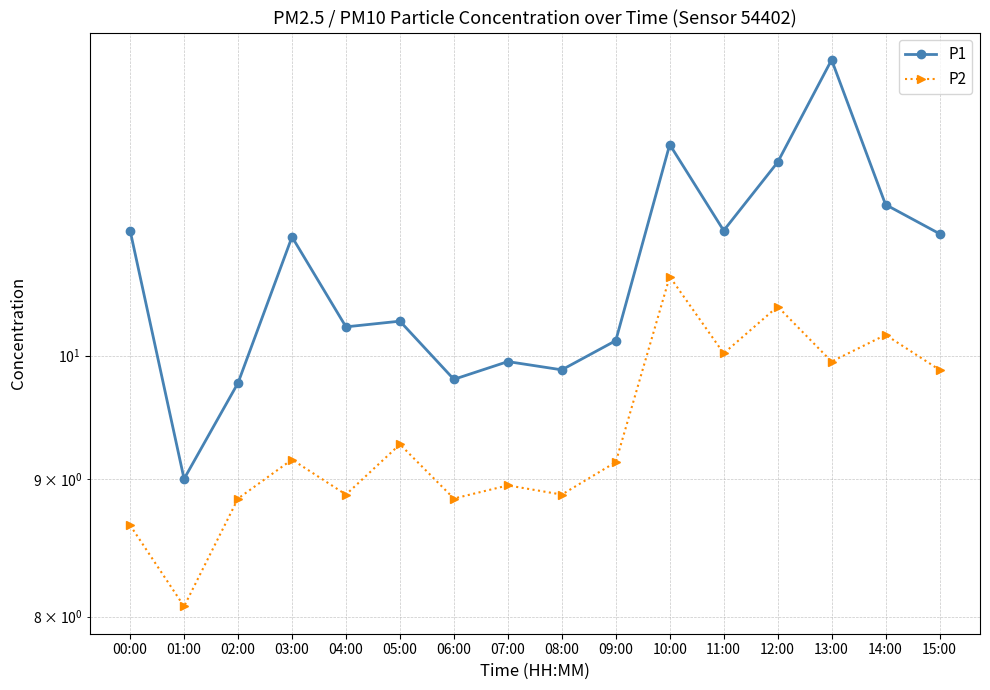

What is the difference between the highest and lowest values at 00:00?

2.5